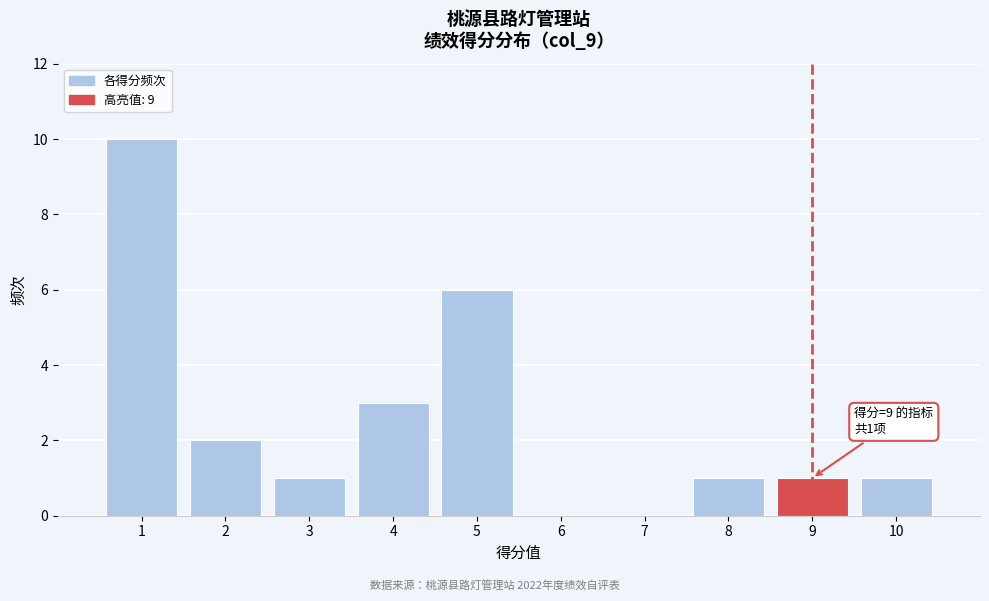

Reading left to right, transcribe all the data shown in this chart.

1=10	2=2	3=1	4=3	5=6	6=0	7=0	8=1	9=1	10=1